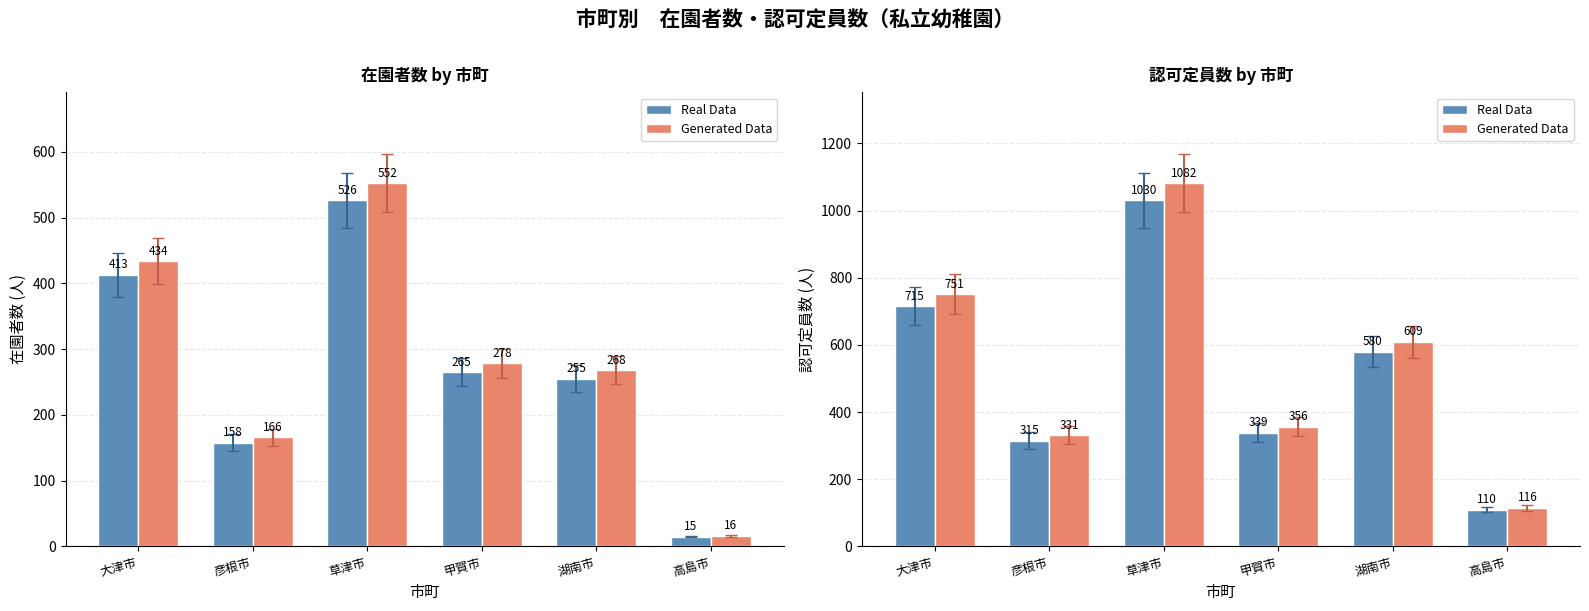

What is the approximate value of Generated Data at 草津市?

1081.5